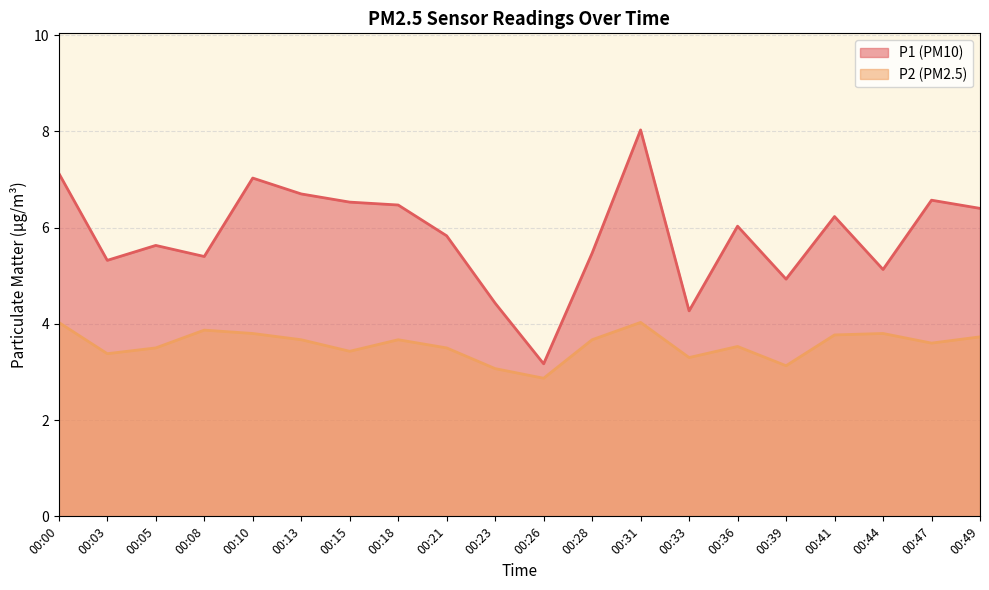

Between 00:10 and 00:15, which is larger?

00:10